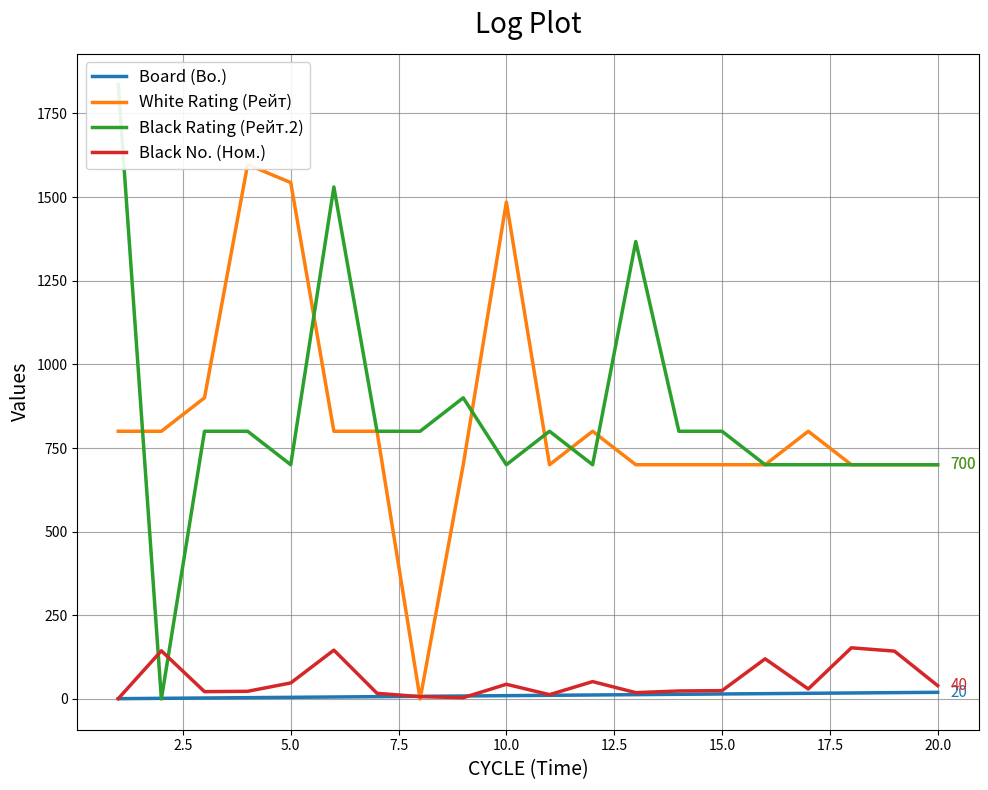

Which series ends up on top after the final intersection of Black Rating (Рейт.2) and White Rating (Рейт)?

Black Rating (Рейт.2)